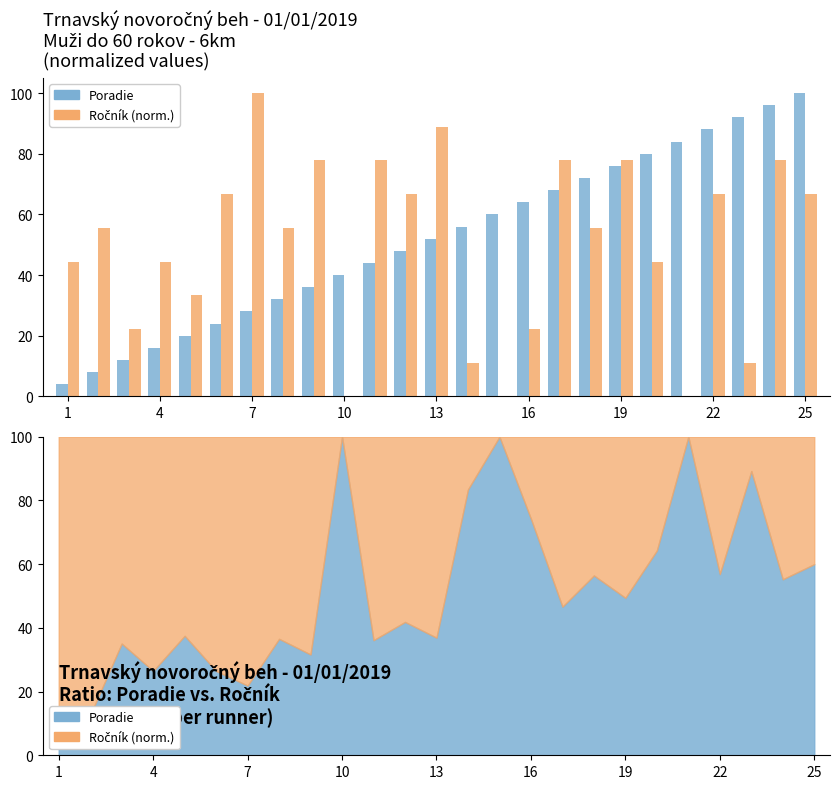

At which label does Poradie reach its minimum?

1